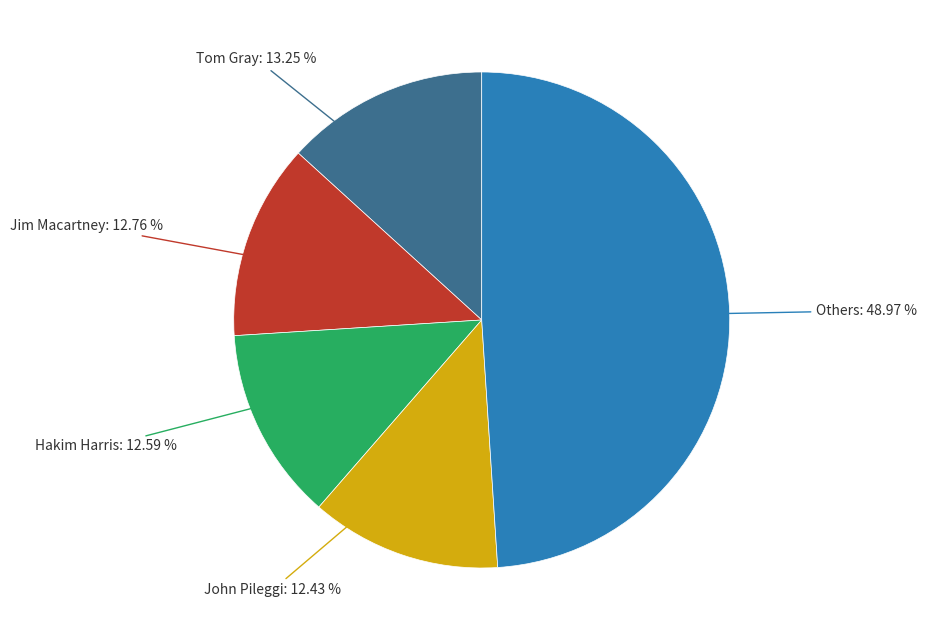

How many segments does this pie chart have?

5